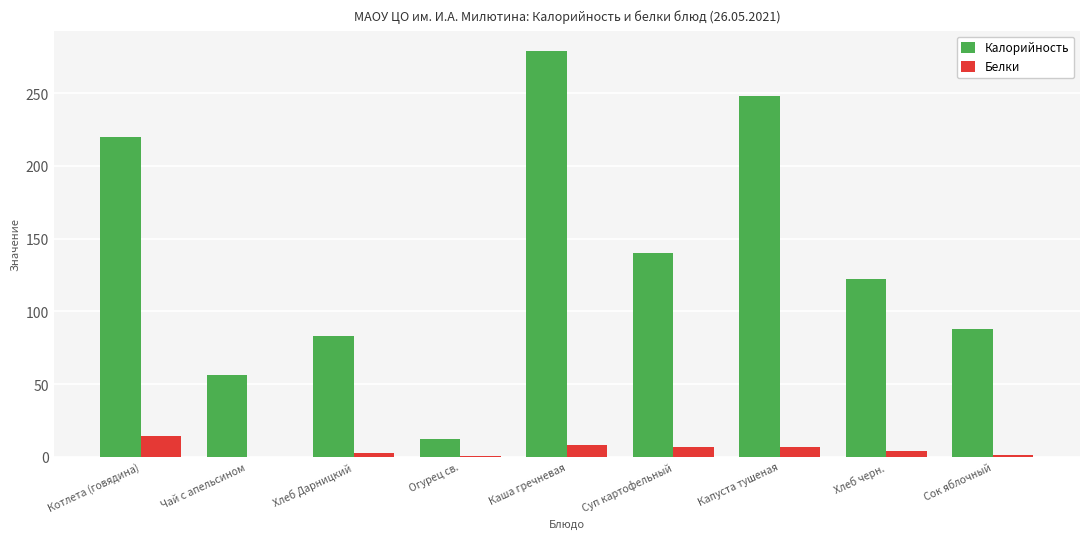

Between Каша гречневая and Хлеб черн., which series saw the biggest shift?

Калорийность